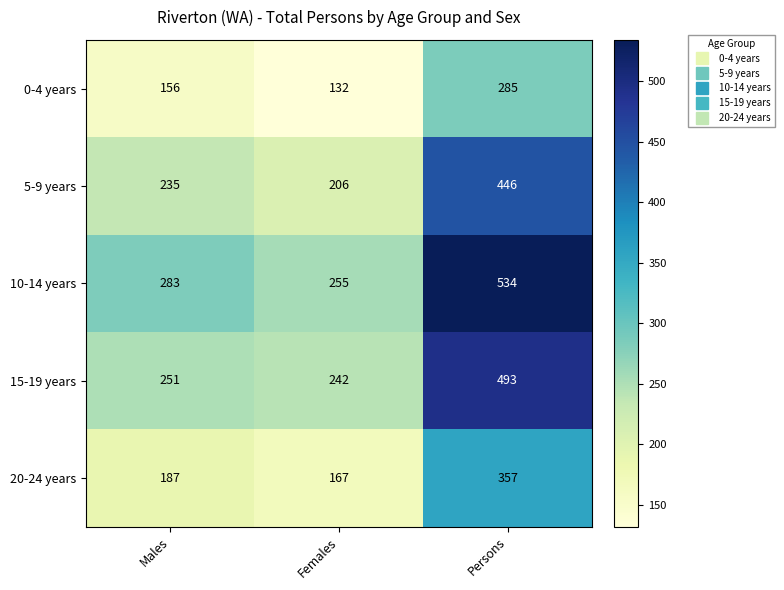

Reading left to right, what are all the values shown in this chart?

0-4 years: Males=156	Females=132	Persons=285
5-9 years: Males=235	Females=206	Persons=446
10-14 years: Males=283	Females=255	Persons=534
15-19 years: Males=251	Females=242	Persons=493
20-24 years: Males=187	Females=167	Persons=357